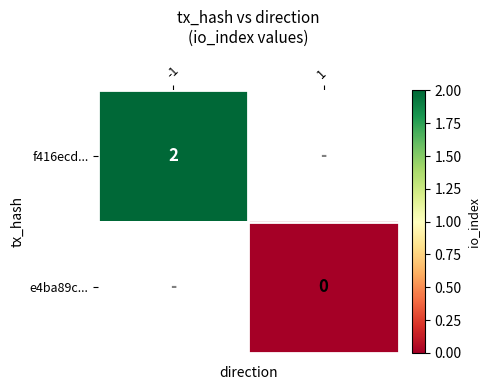

Is it true that f416ecd... equals 2 at -1?

True